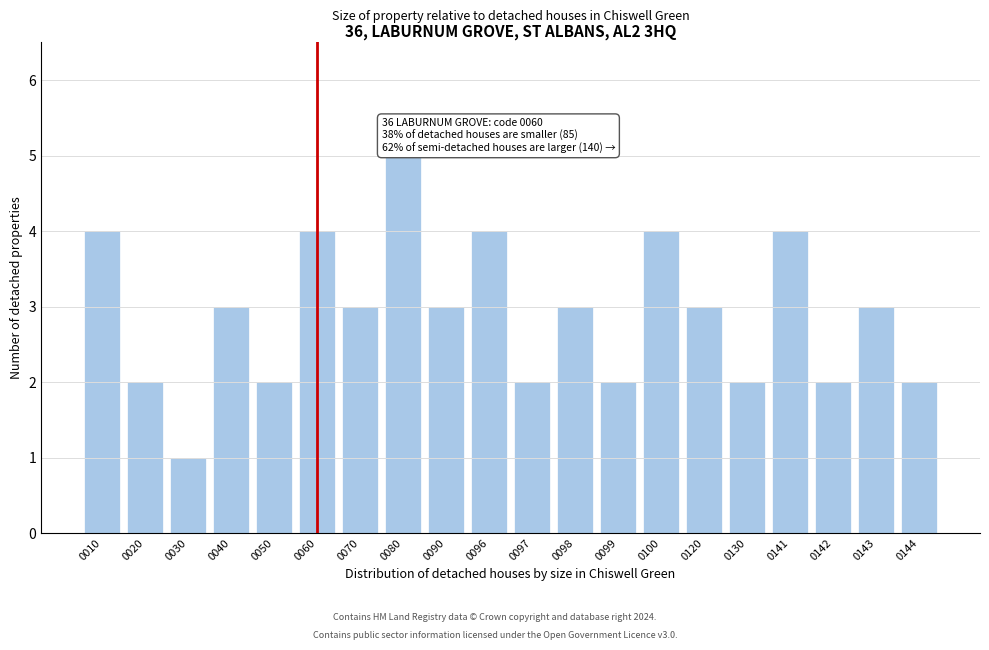

Reading right to left, what are all the values shown in this chart?

0144=2	0143=3	0142=2	0141=4	0130=2	0120=3	0100=4	0099=2	0098=3	0097=2	0096=4	0090=3	0080=5	0070=3	0060=4	0050=2	0040=3	0030=1	0020=2	0010=4